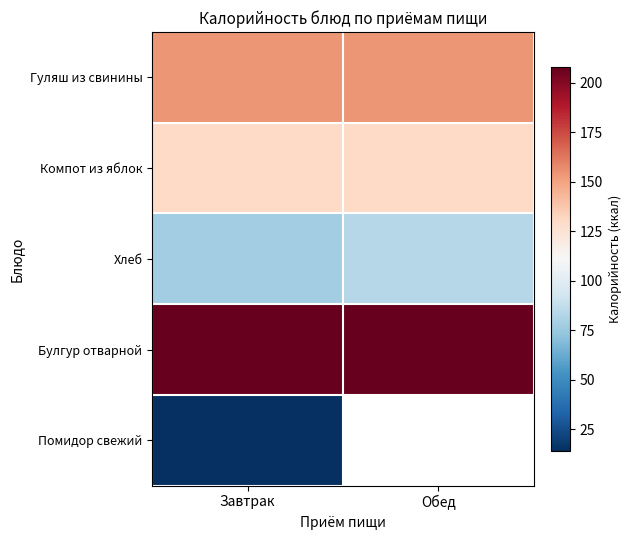

How many series are shown in this chart?

5